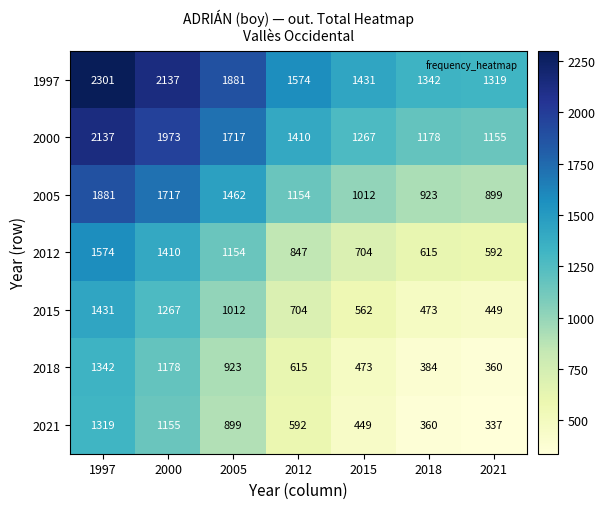

What is the average value of the 2021 series?

730